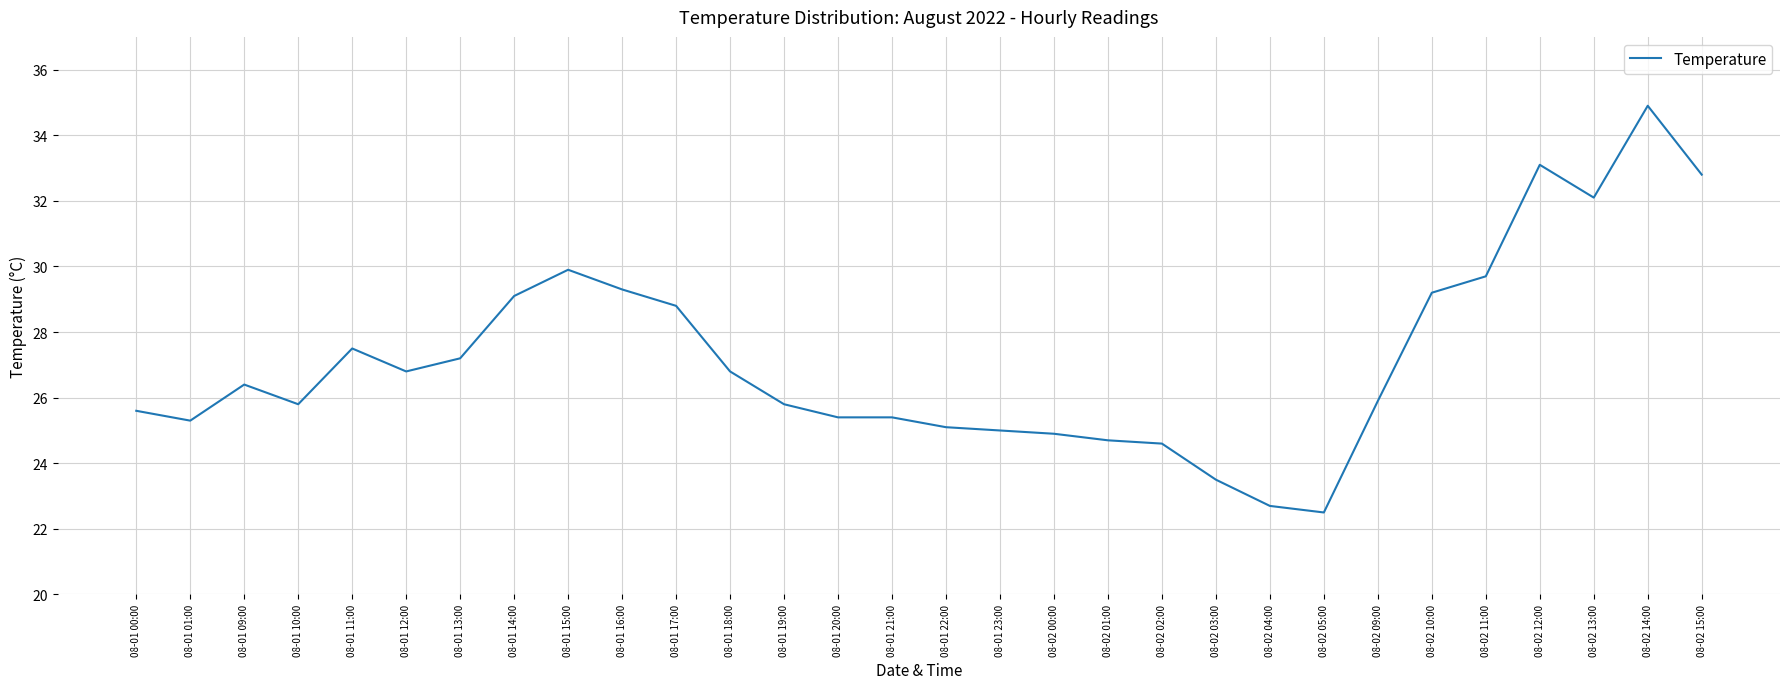

What position from the left is 08-01 23:00?

17